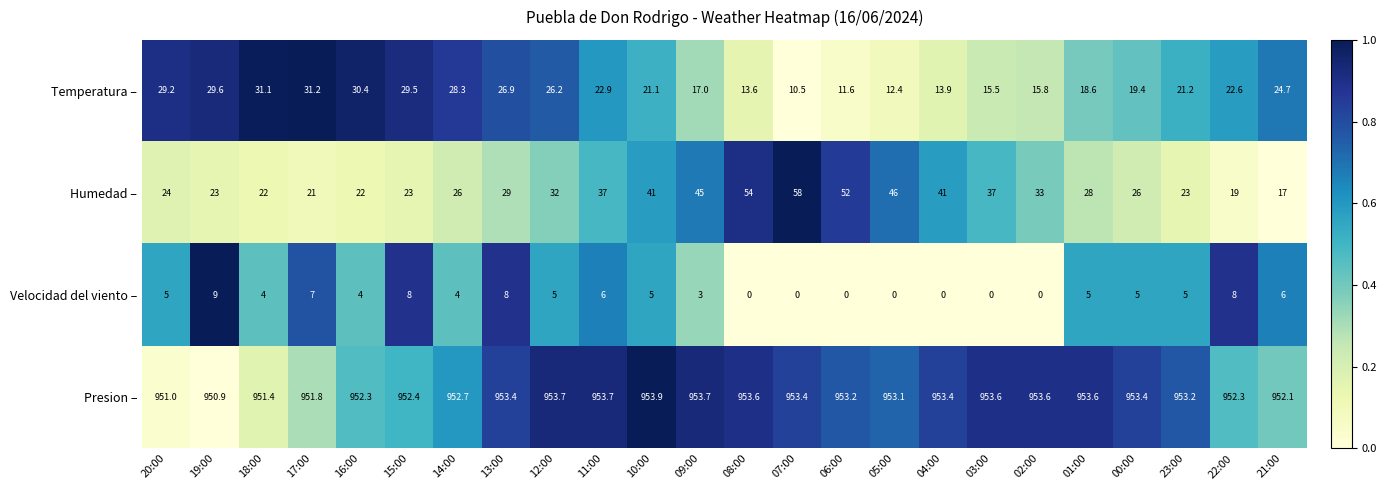

How many data points in Humedad – are less than 29?

12